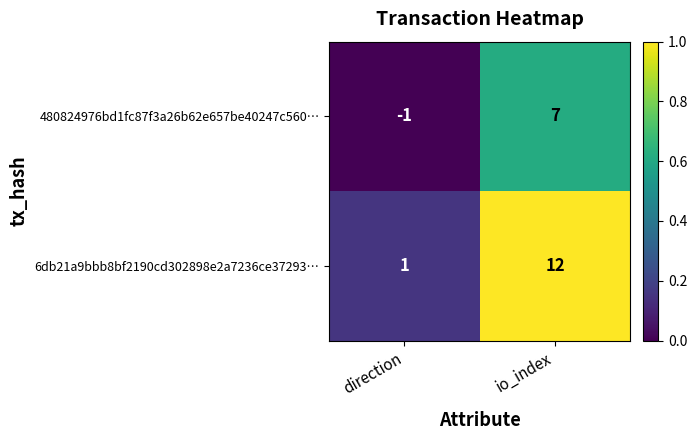

Reading left to right, what are all the values shown in this chart?

480824976bd1fc87f3a26b62e657be40247c560…: direction=-1	io_index=7
6db21a9bbb8bf2190cd302898e2a7236ce37293…: direction=1	io_index=12